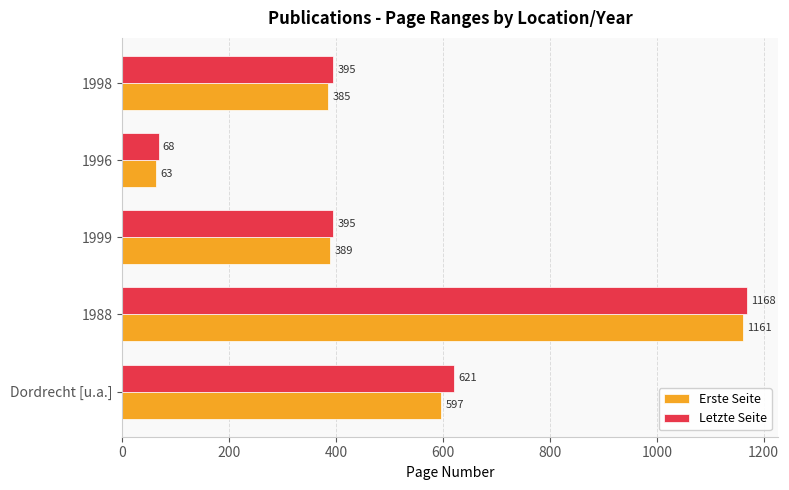

The value of Erste Seite at 1999 is 389. True or false?

True